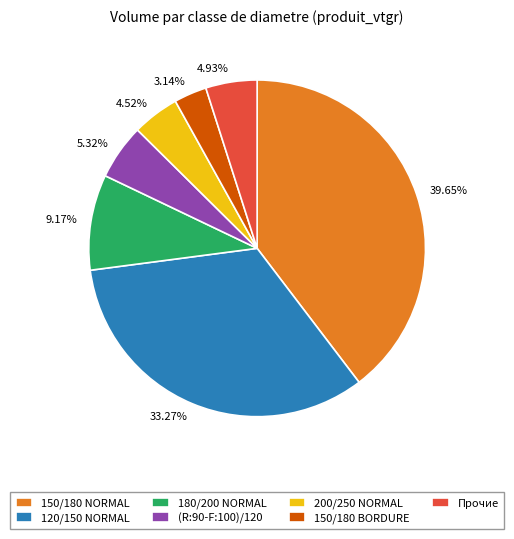

Does 5.32% represent more than half of the total?

No